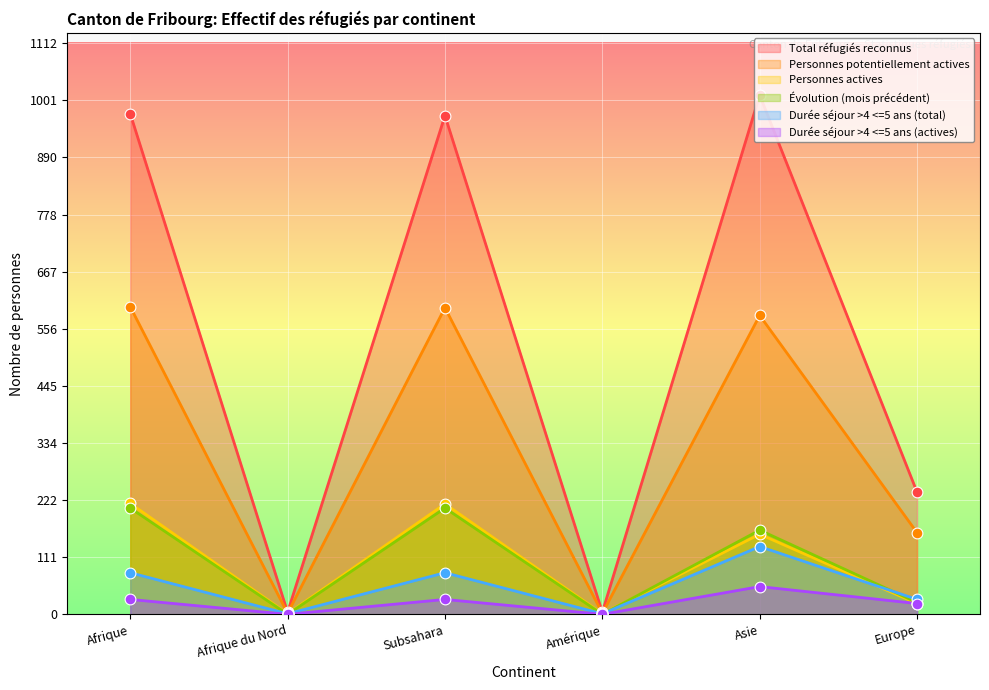

At which category is the sum across all series the highest?

Afrique